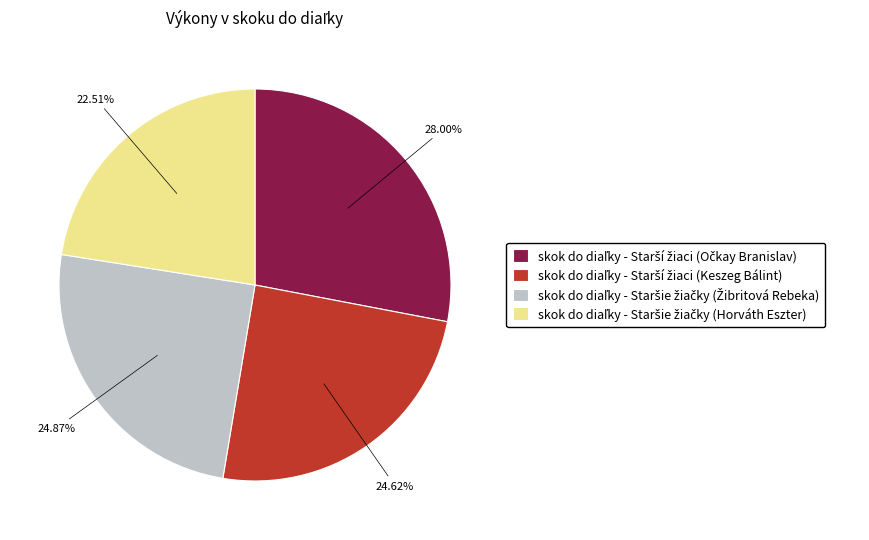

Is there any slice that represents more than half of the pie?

No